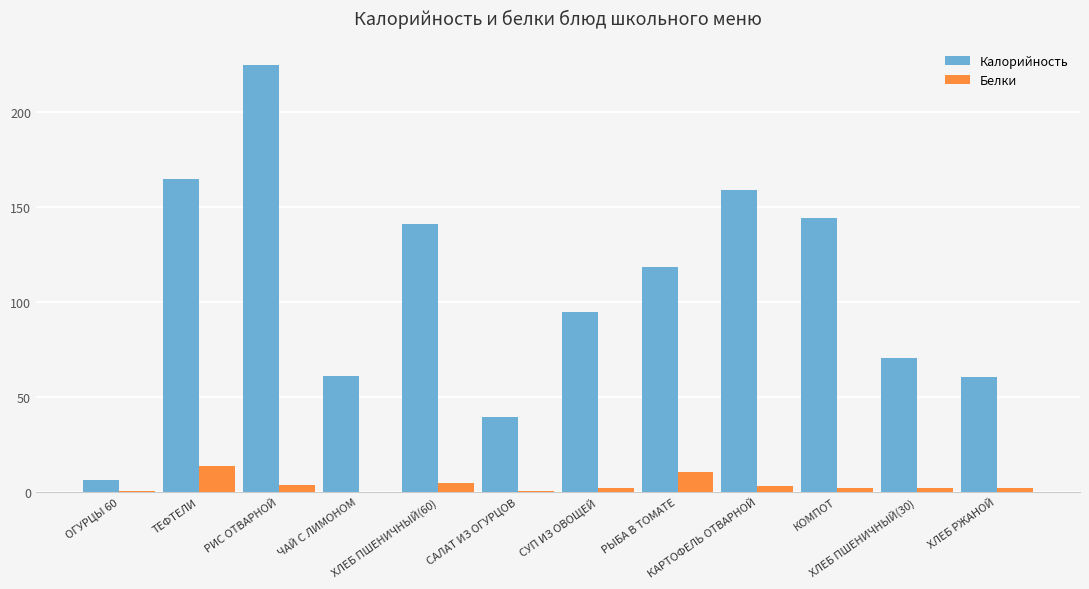

Which series has the largest total across all categories?

Калорийность